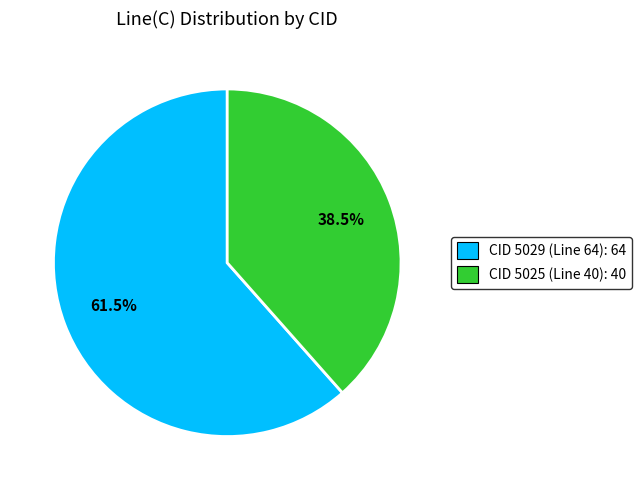

Which category has the smallest portion of the pie?

CID 5025 (Line 40)